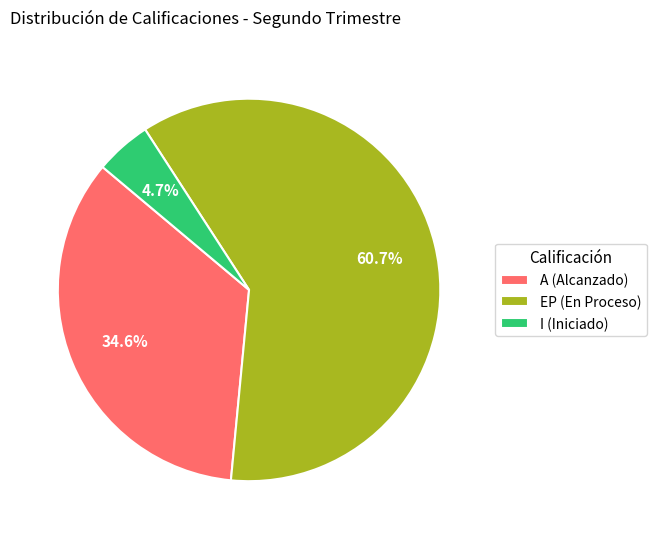

How much of the chart is everything except I (Iniciado)?

95.3%